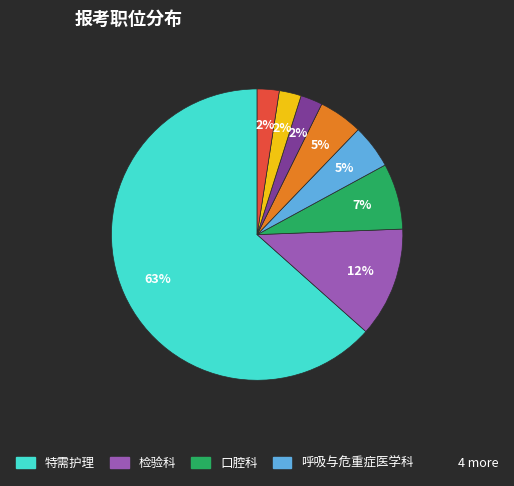

To the nearest percent, what is the average slice percentage?

12%